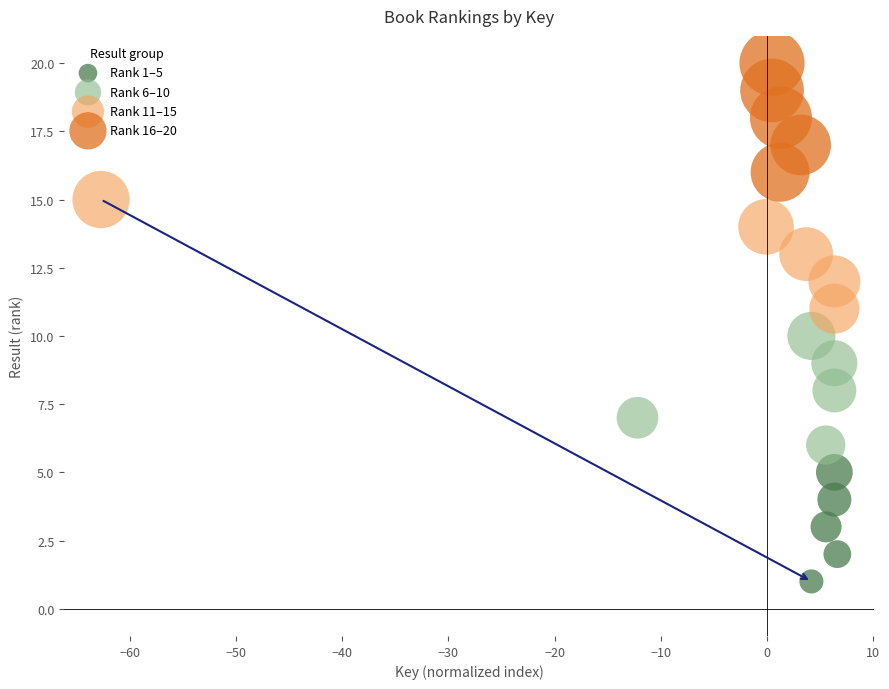

Which series reaches the minimum Y coordinate?

Rank 1–5